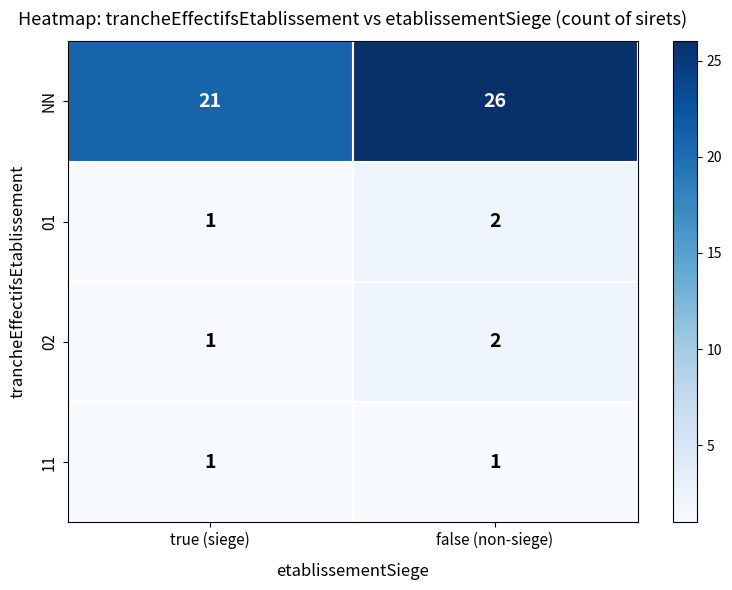

What is the total value across all series at false (non-siege)?

31